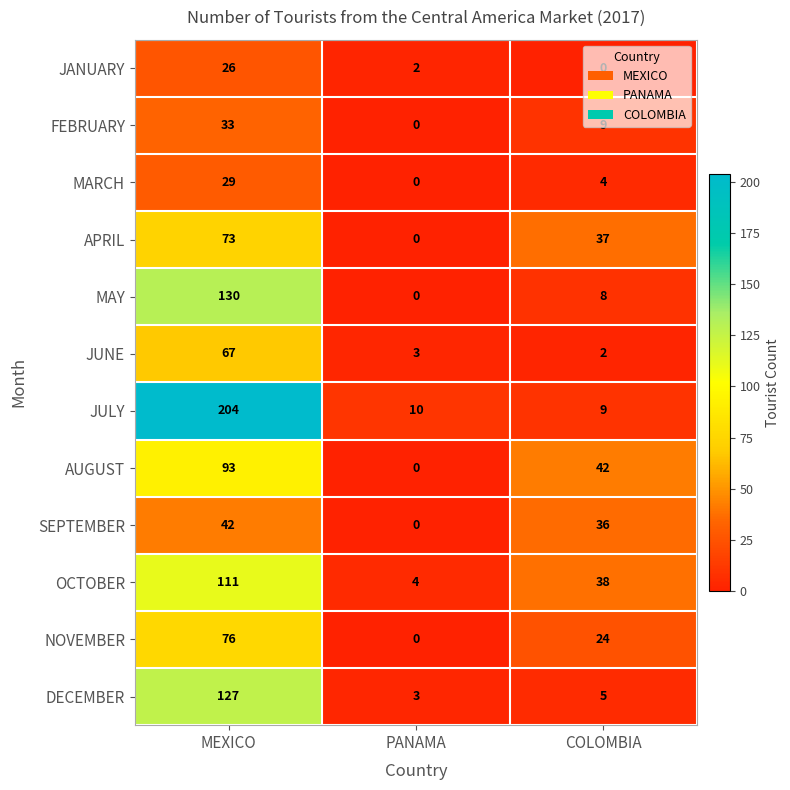

Rank the series by their maximum value, from highest to lowest.

JULY, MAY, DECEMBER, OCTOBER, AUGUST, NOVEMBER, APRIL, JUNE, SEPTEMBER, FEBRUARY, MARCH, JANUARY